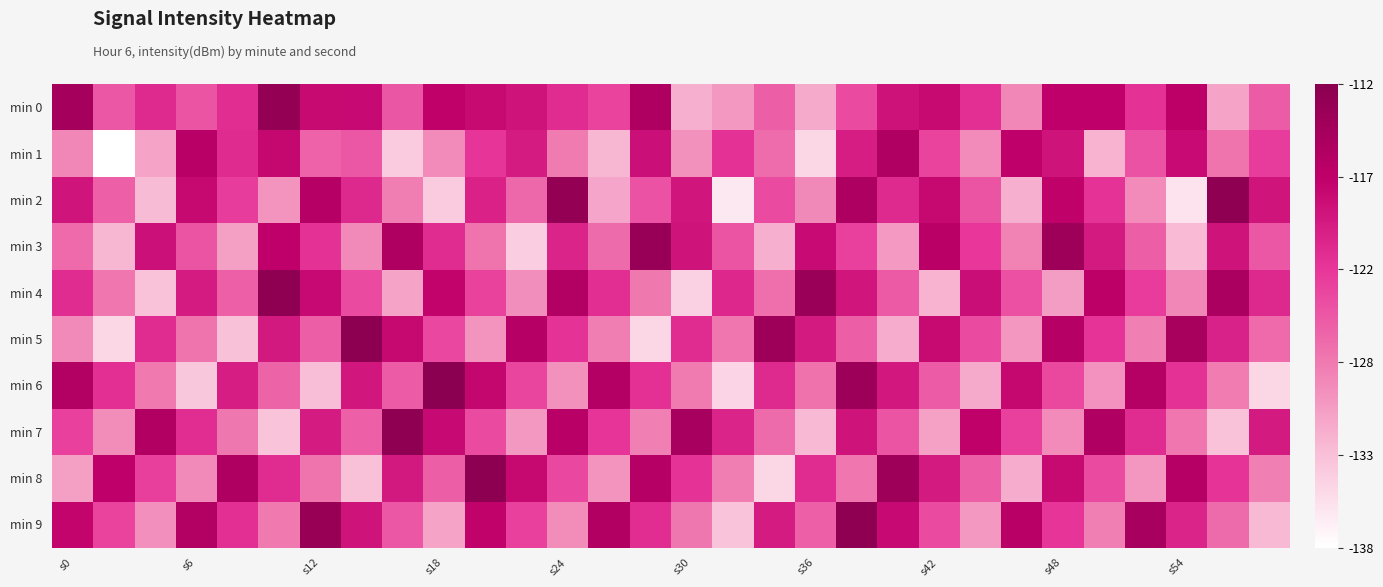

At which category is the sum across all series the highest?

19